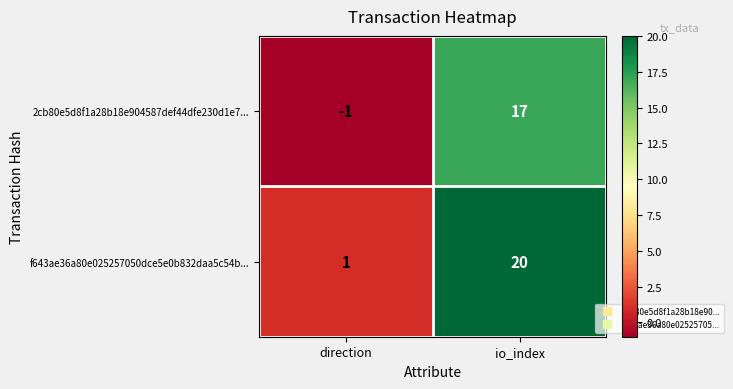

What is the difference between the 2cb80e5d8f1a28b18e904587def44dfe230d1e7... values at io_index and direction?

18